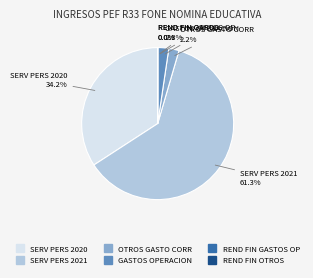

Is there a majority slice in this chart?

Yes